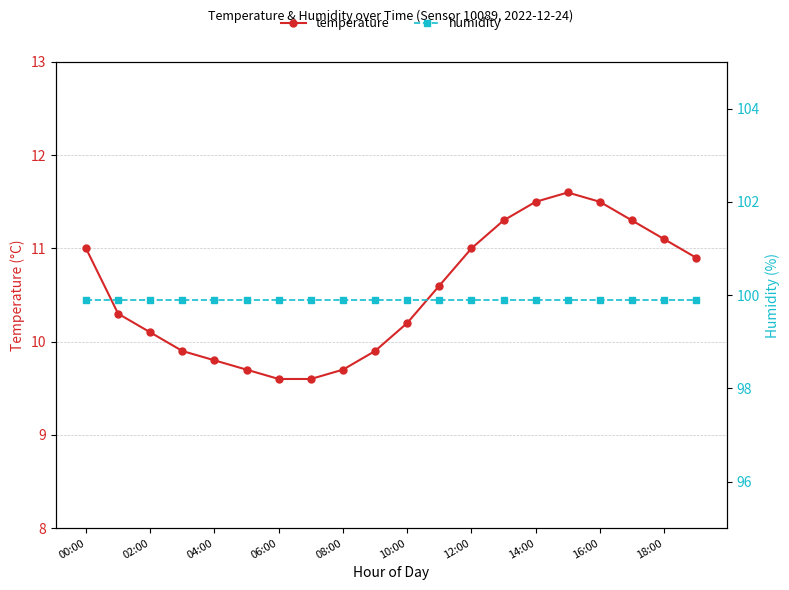

List the series in order of their peak value, highest first.

humidity, temperature